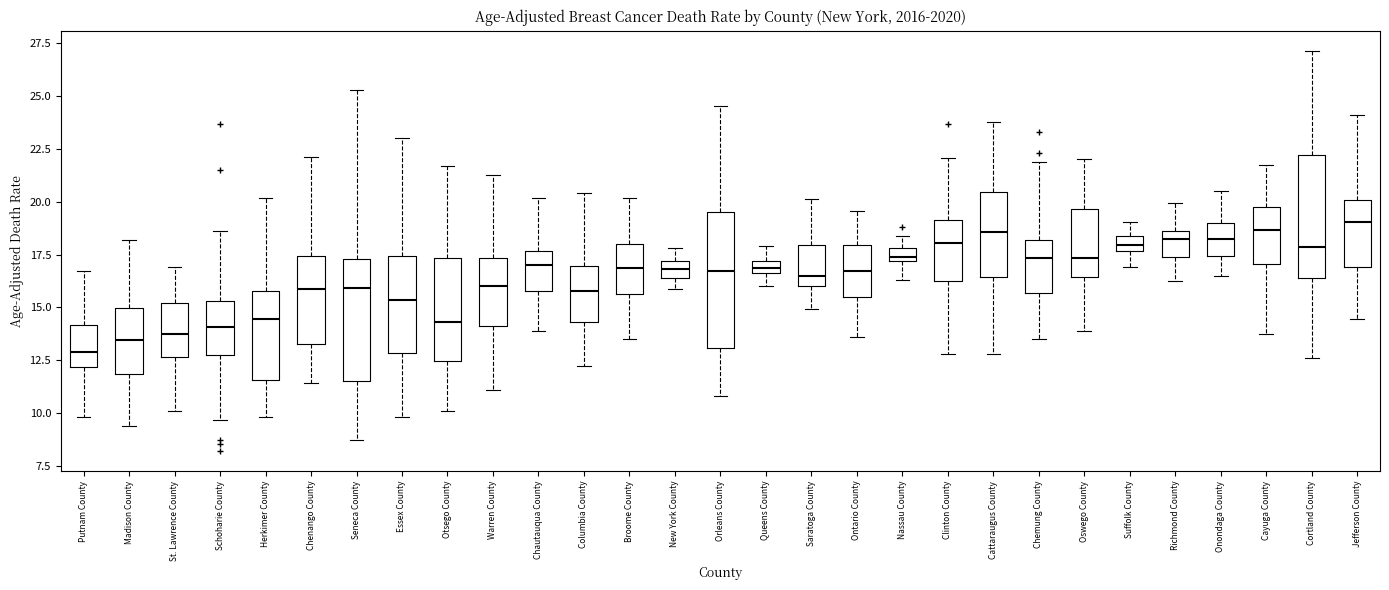

Which box is the tallest, from its lower edge to its upper edge?

Orleans County